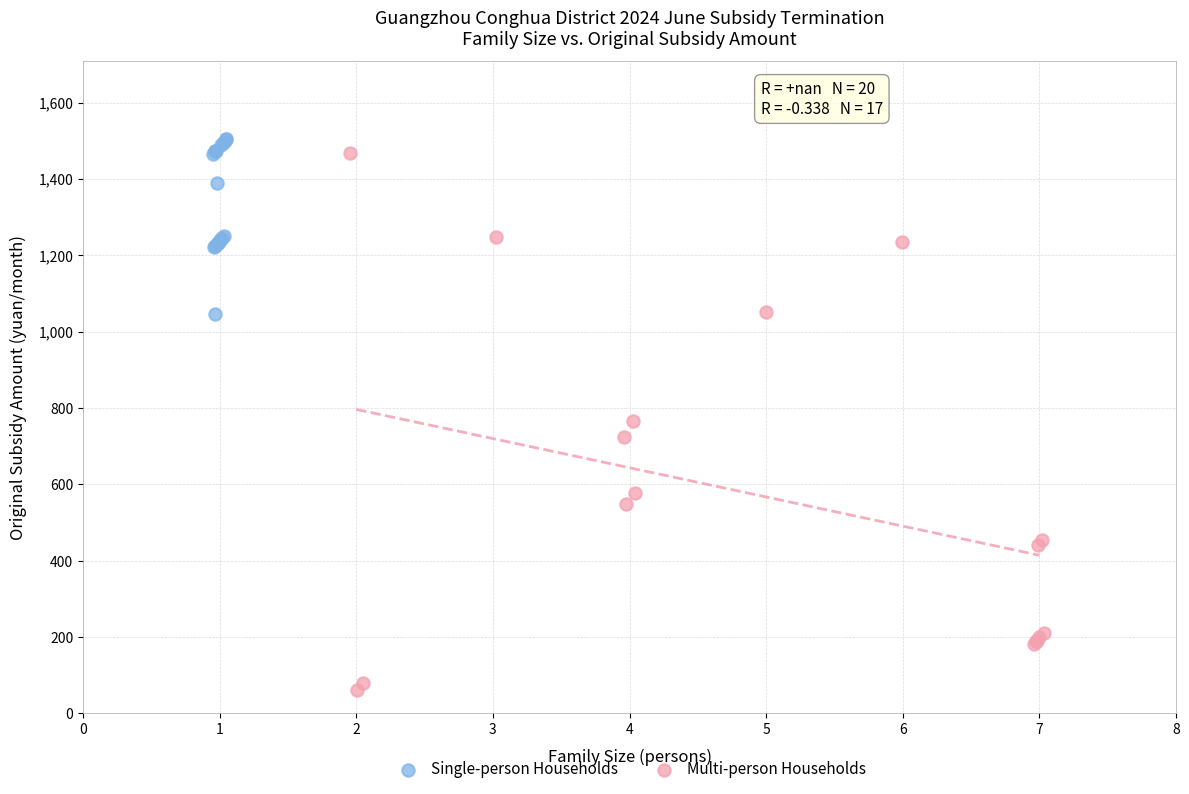

Which series reaches the maximum Y coordinate?

Single-person Households